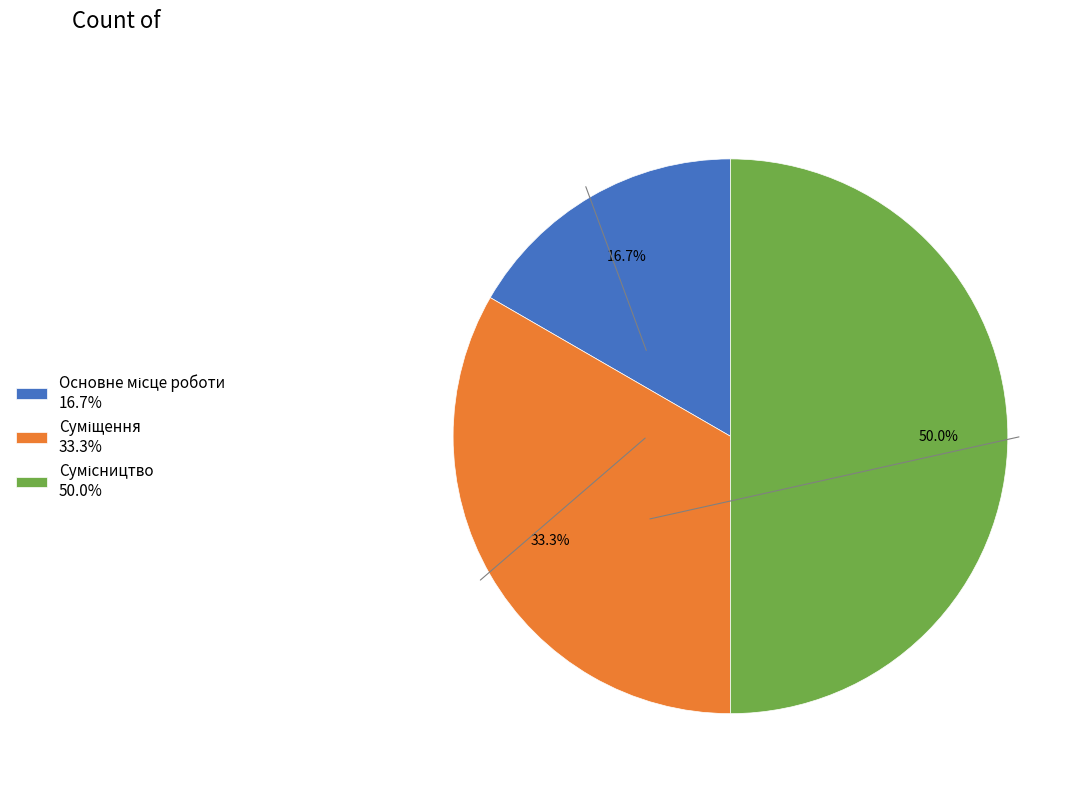

To the nearest percent, what is the difference between the Основне місце роботи and Суміщення slice percentages?

17%